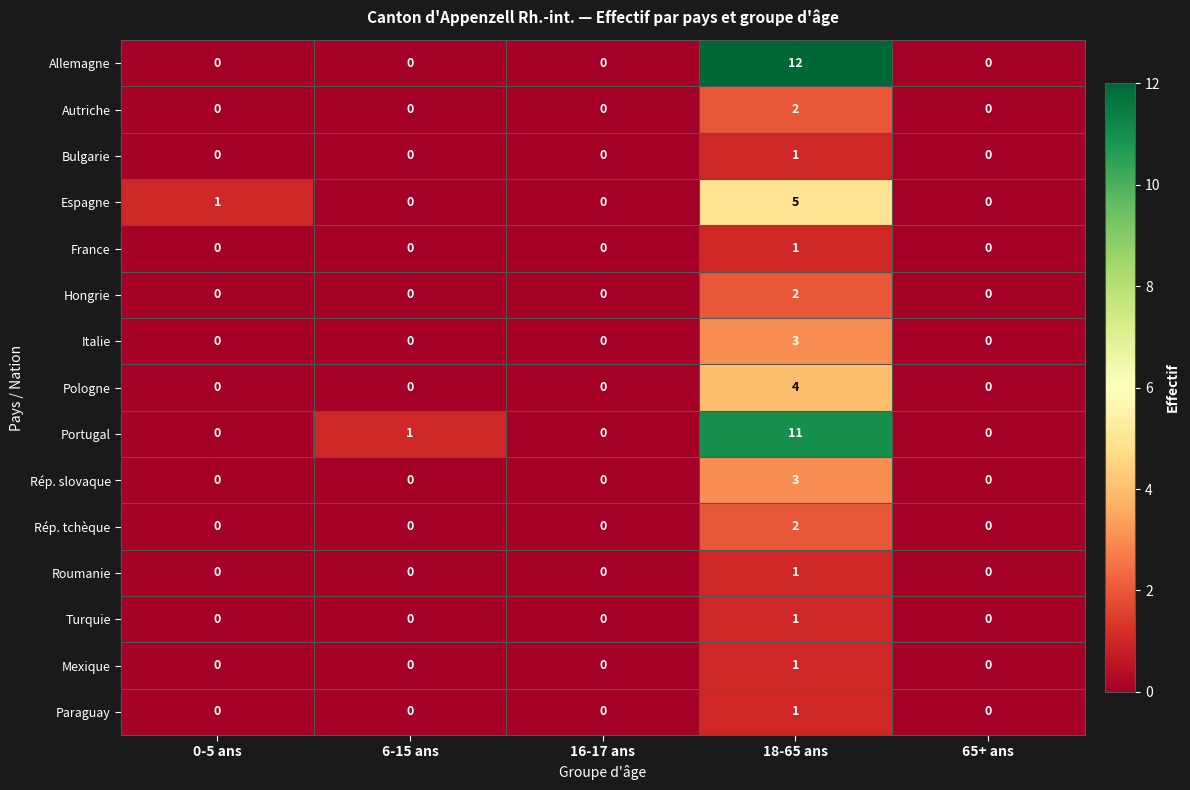

How many Paraguay values are between 0 and 1?

5